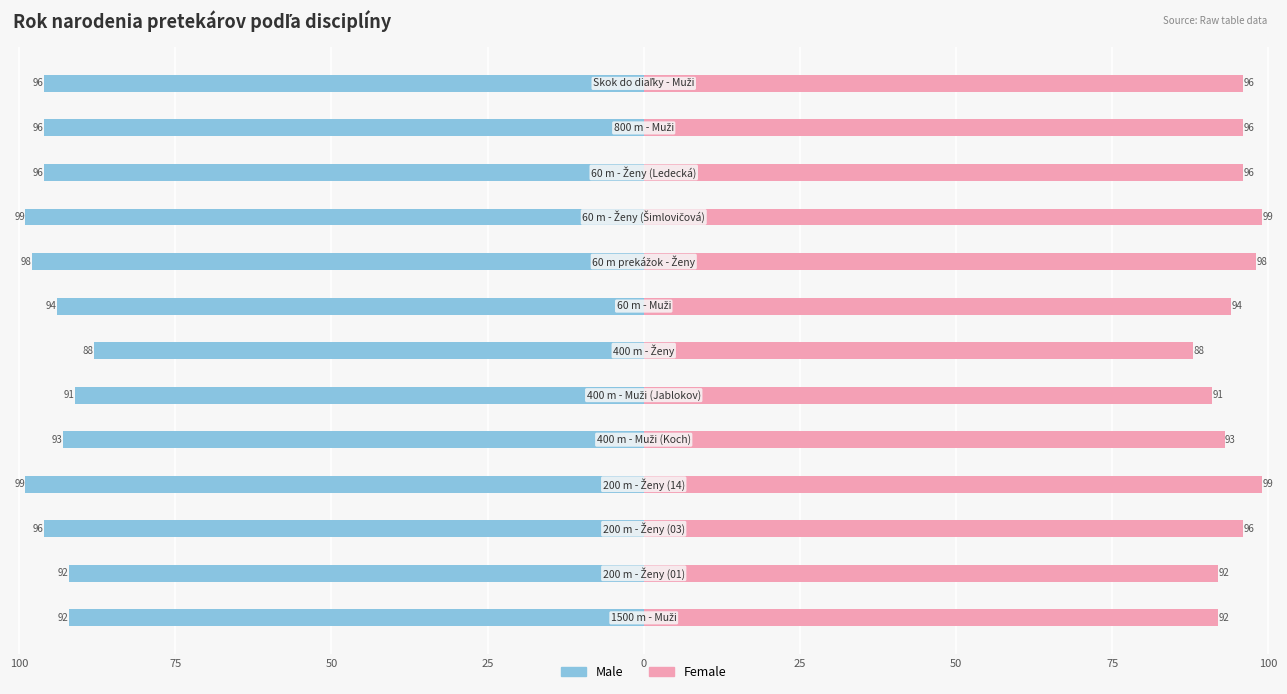

Which series has the largest range (max minus min)?

Male